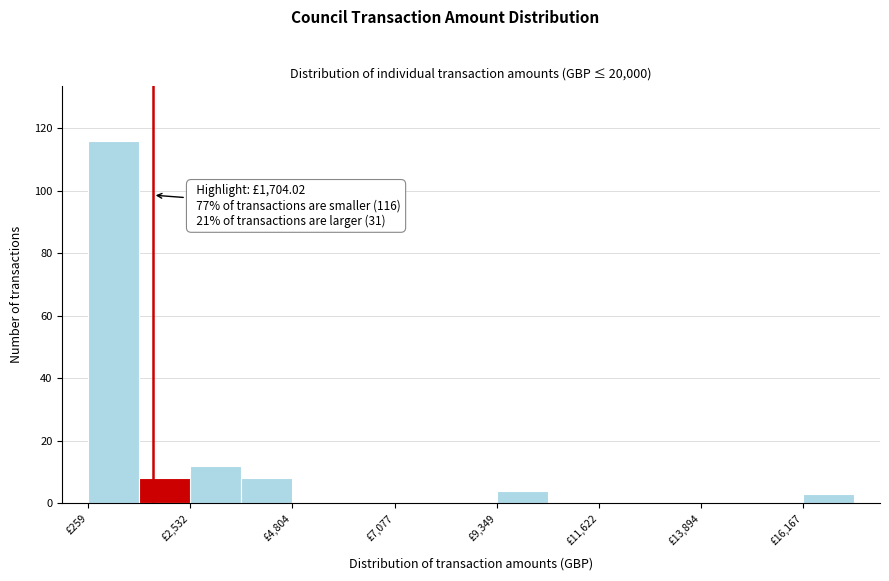

Around what value on the x-axis is the tallest bar? Give the approximate position of its centre, as read against the axis.

1000